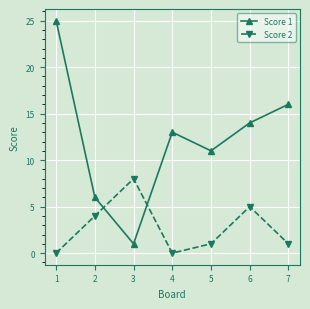

Is it true that Score 2 equals 8 at 3?

True